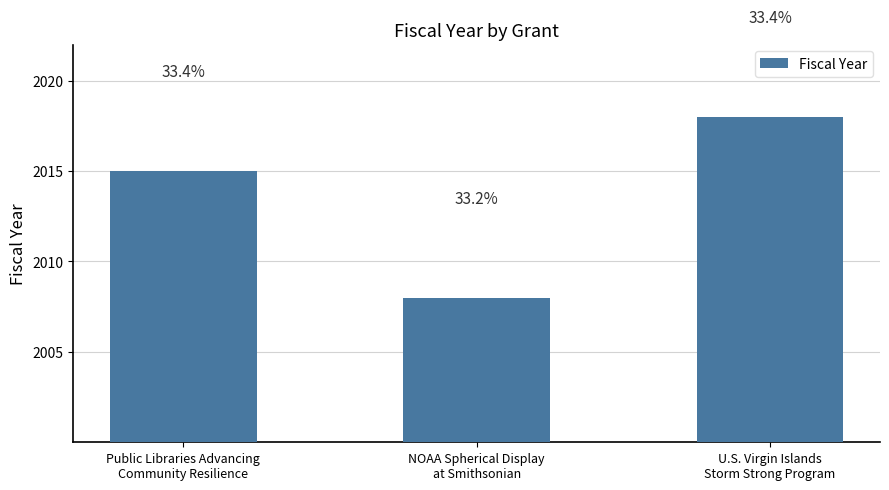

List the labels in order of value, smallest first.

NOAA Spherical Display
at Smithsonian, Public Libraries Advancing
Community Resilience, U.S. Virgin Islands
Storm Strong Program